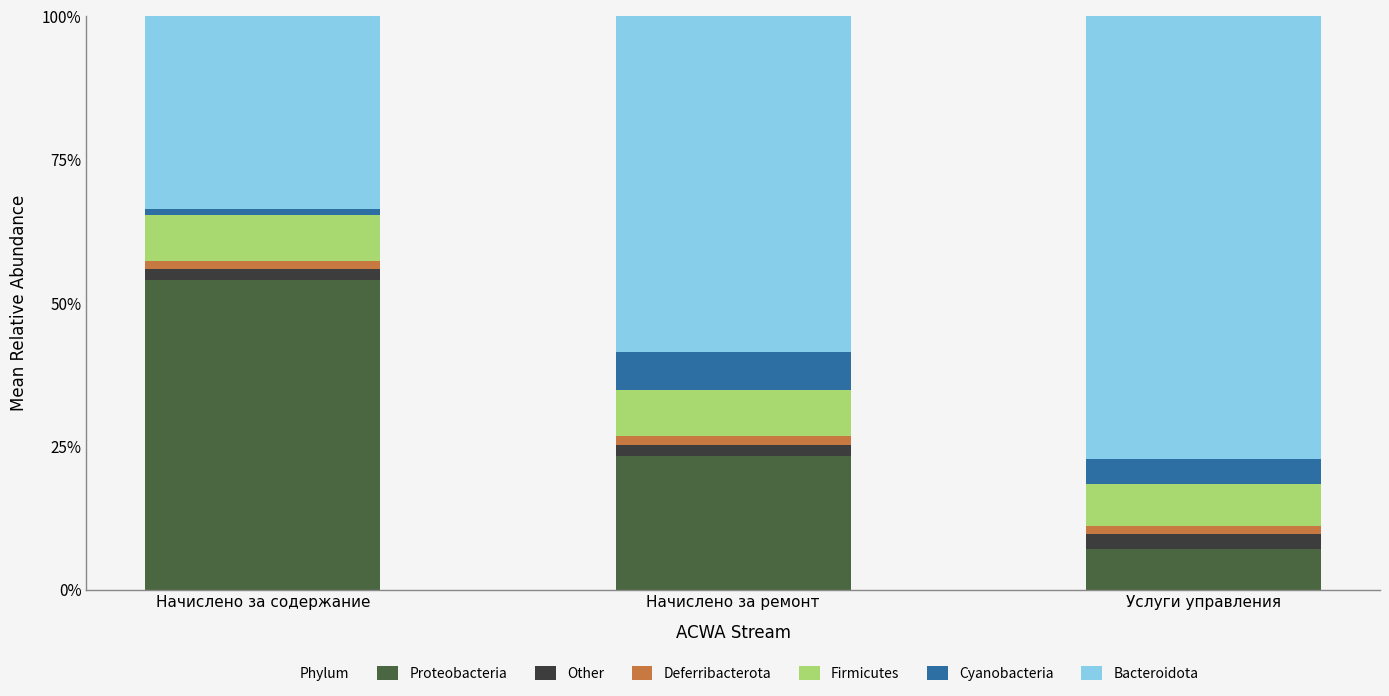

At which label does Proteobacteria reach its minimum?

Услуги управления